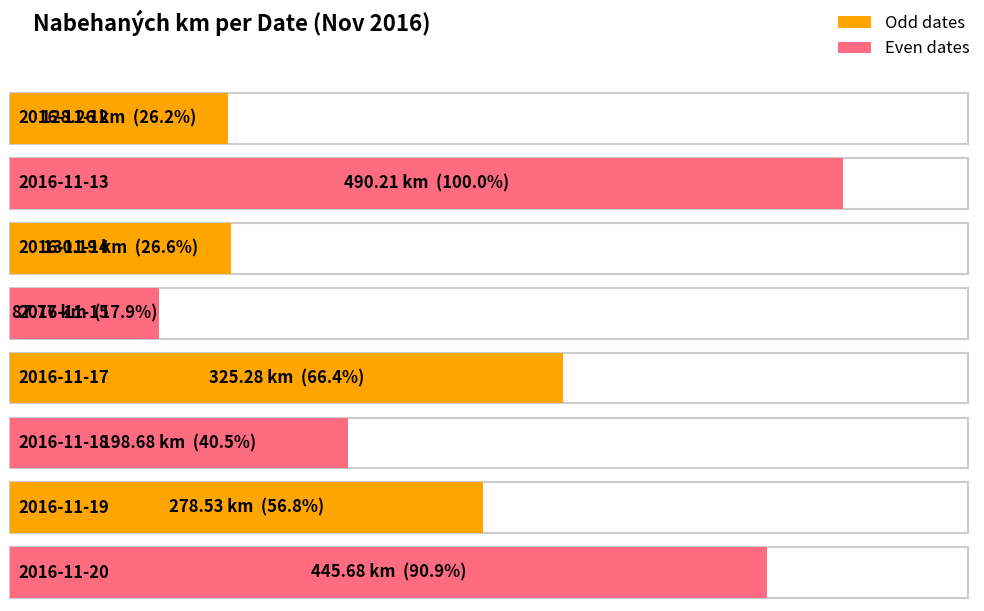

How many groups of bars are there?

8